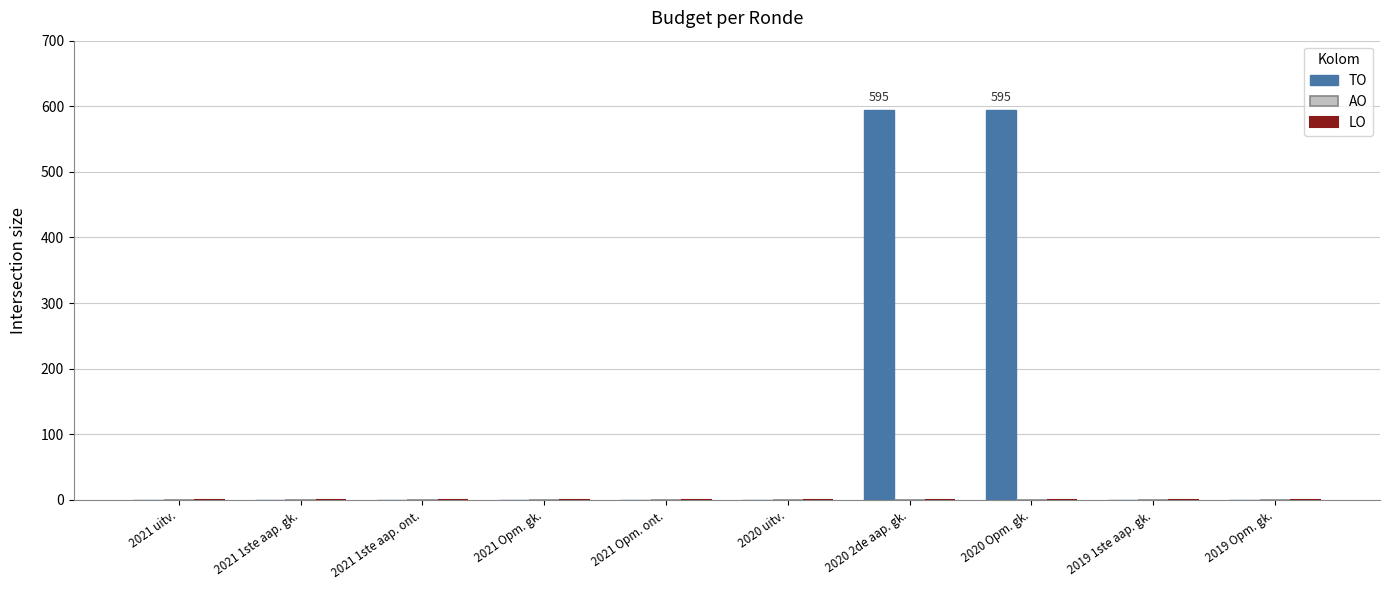

What is the change in value from 2020 Opm. gk. to 2019 Opm. gk.?

-595